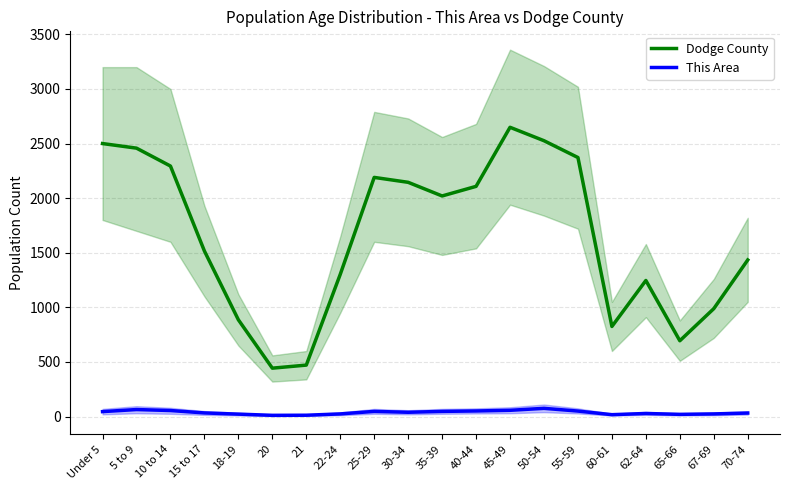

What is the label of the 18th point from the left?

65-66